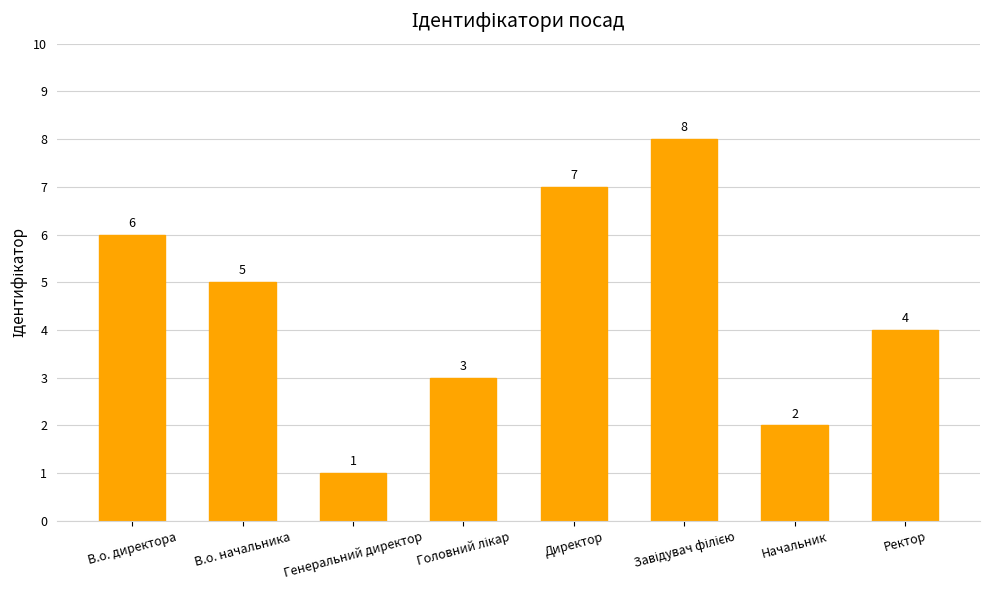

What is the difference between the second highest and minimum values?

6